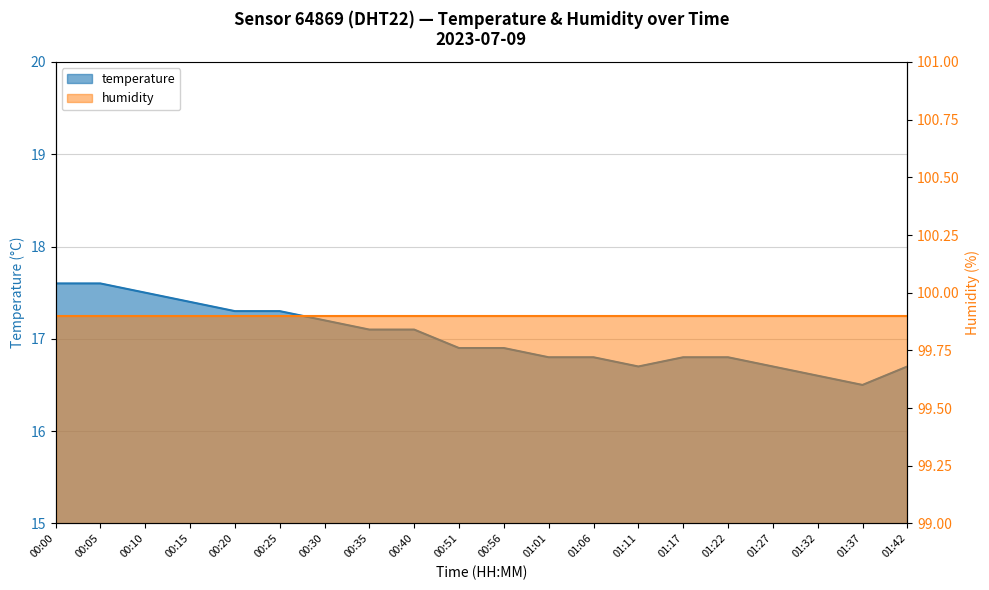

List the labels in order of value, largest first.

00:00, 00:05, 00:10, 00:15, 00:20, 00:25, 00:30, 00:35, 00:40, 00:51, 00:56, 01:01, 01:06, 01:17, 01:22, 01:11, 01:27, 01:42, 01:32, 01:37